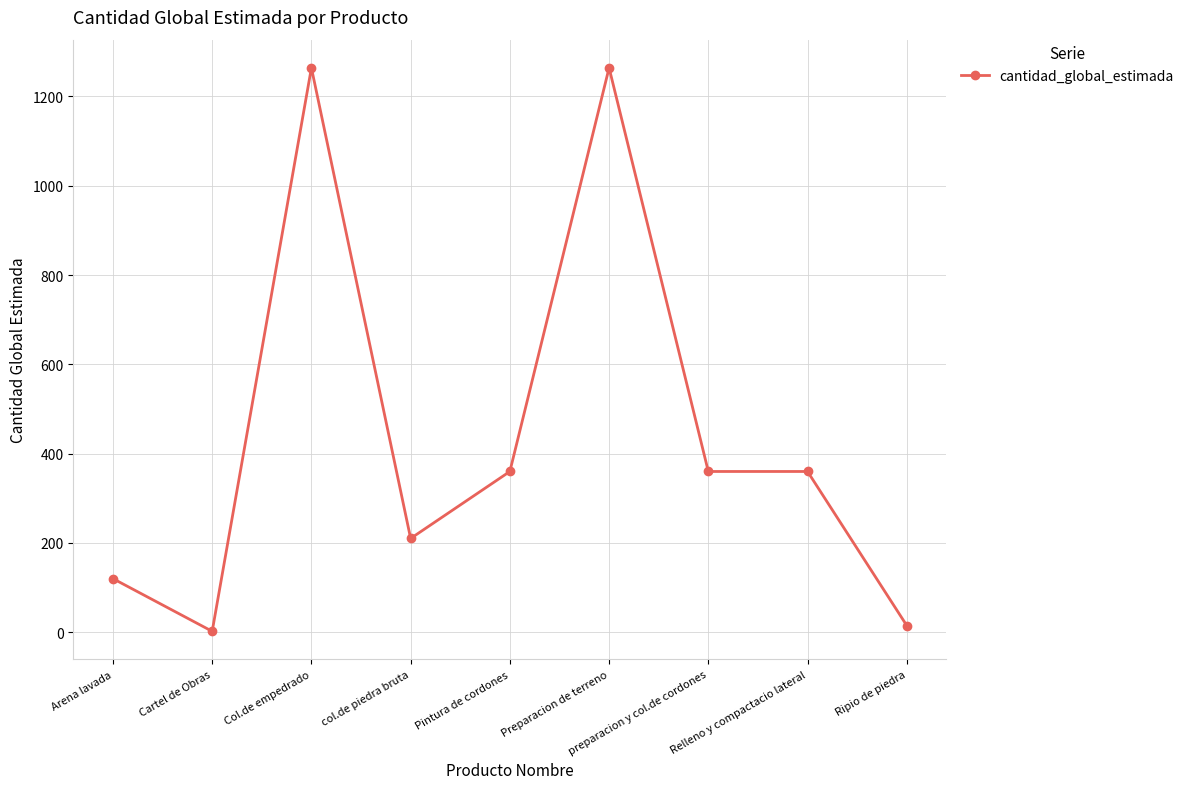

Count the number of categories in the chart.

9